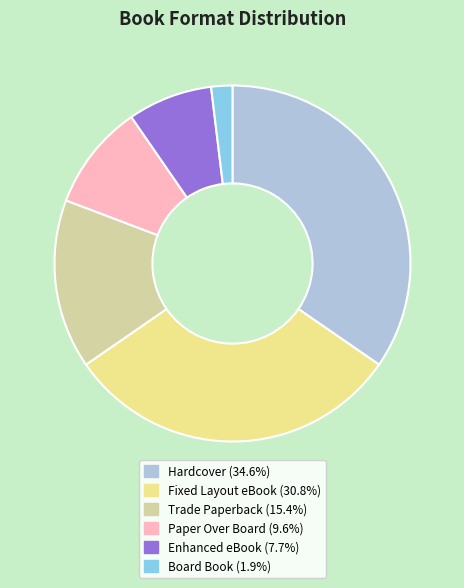

Combined, do Board Book (1.9%) and Fixed Layout eBook (30.8%) account for over 50%?

No